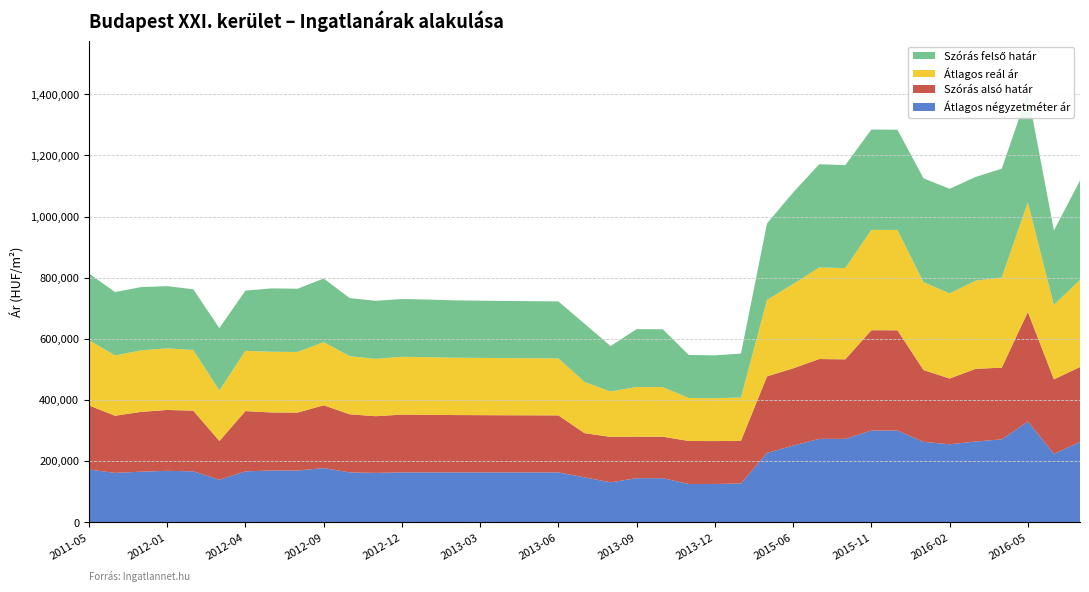

Reading left to right, list all the values displayed in this chart.

Átlagos reál ár: 213773	197147	201280	201367	198465	165302	197034	198573	198205	206701	189992	187610	189047	188455	187573	187233	186894	186700	186411	167547	148599	162496	162372	140654	140227	141637	250210	275971	299405	298443	328183	328021	287330	278565	288466	295163	358408	243500	285019
Szórás felső határ: 217828	207416	206995	203590	198465	204052	197034	207280	206912	207986	189992	189842	189047	188455	187573	187233	186894	186700	186411	190521	148599	189241	189117	140654	140227	143735	250210	299204	337757	336795	328183	328021	339683	342085	339164	355761	358408	243500	324790
Szórás alsó határ: 209718	186878	195565	199144	198465	126552	197034	189866	189498	205416	189992	185378	189047	188455	187573	187233	186894	186700	186411	144573	148599	135751	135627	140654	140227	139539	250210	252738	261053	260091	328183	328021	234977	215045	237768	234565	358408	243500	245248
Átlagos négyzetméter ár: 172516	161549	165573	168238	166666	139265	166666	169314	169314	177272	163157	161578	163157	163157	163157	163157	163157	163157	163157	146911	130666	144245	144245	125333	125333	126817	227027	250713	272881	272881	300000	300000	262980	255084	264150	271150	329411	223965	262604